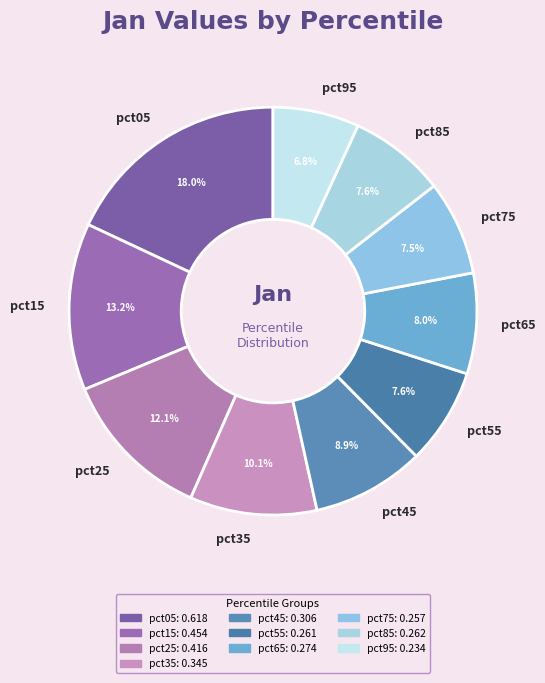

To the nearest percent, what is the average slice percentage?

10%